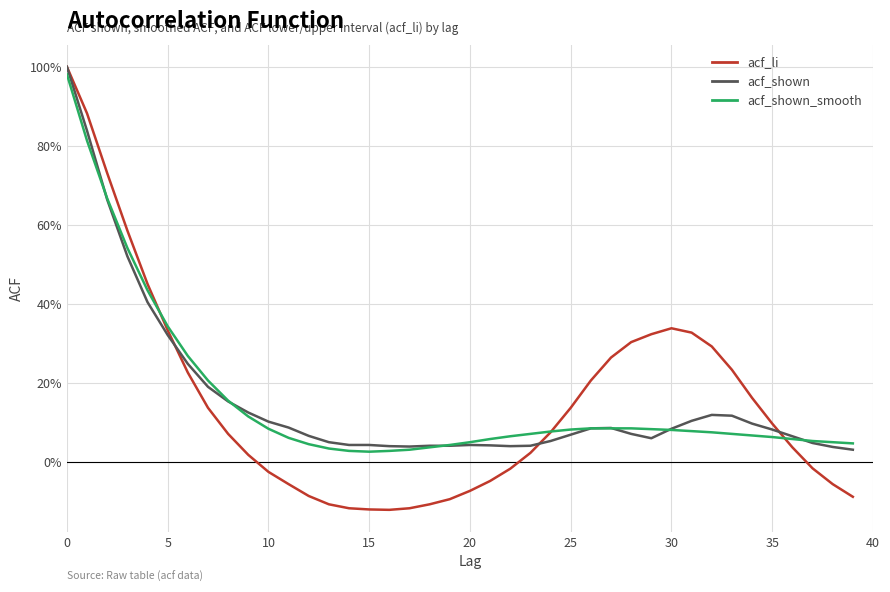

What are all the series names shown in the legend?

acf_li, acf_shown, acf_shown_smooth